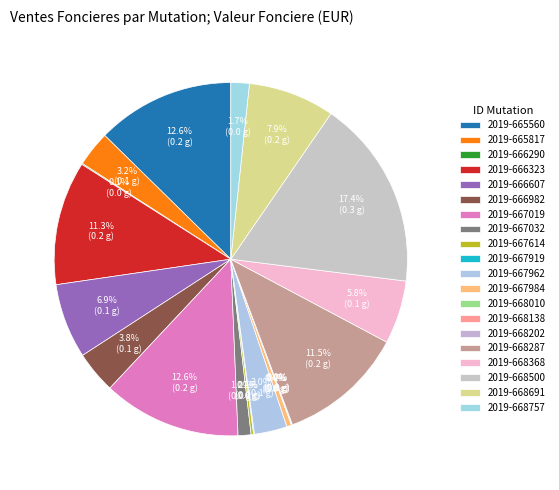

What is the smallest slice in the pie chart?

2019-668010